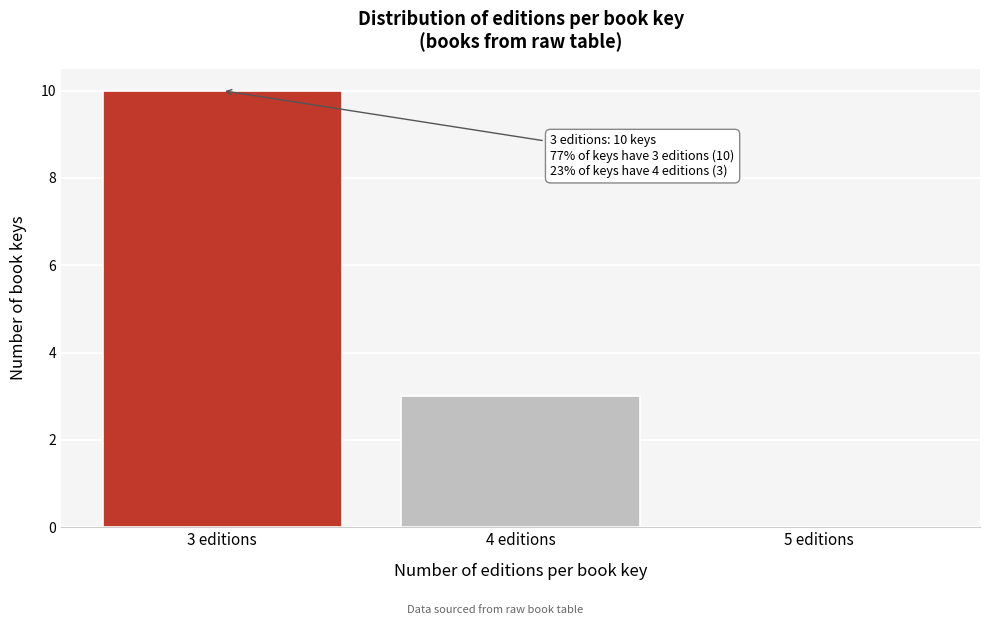

Reading right to left, extract all data points from this chart.

5 editions=0	4 editions=3	3 editions=10